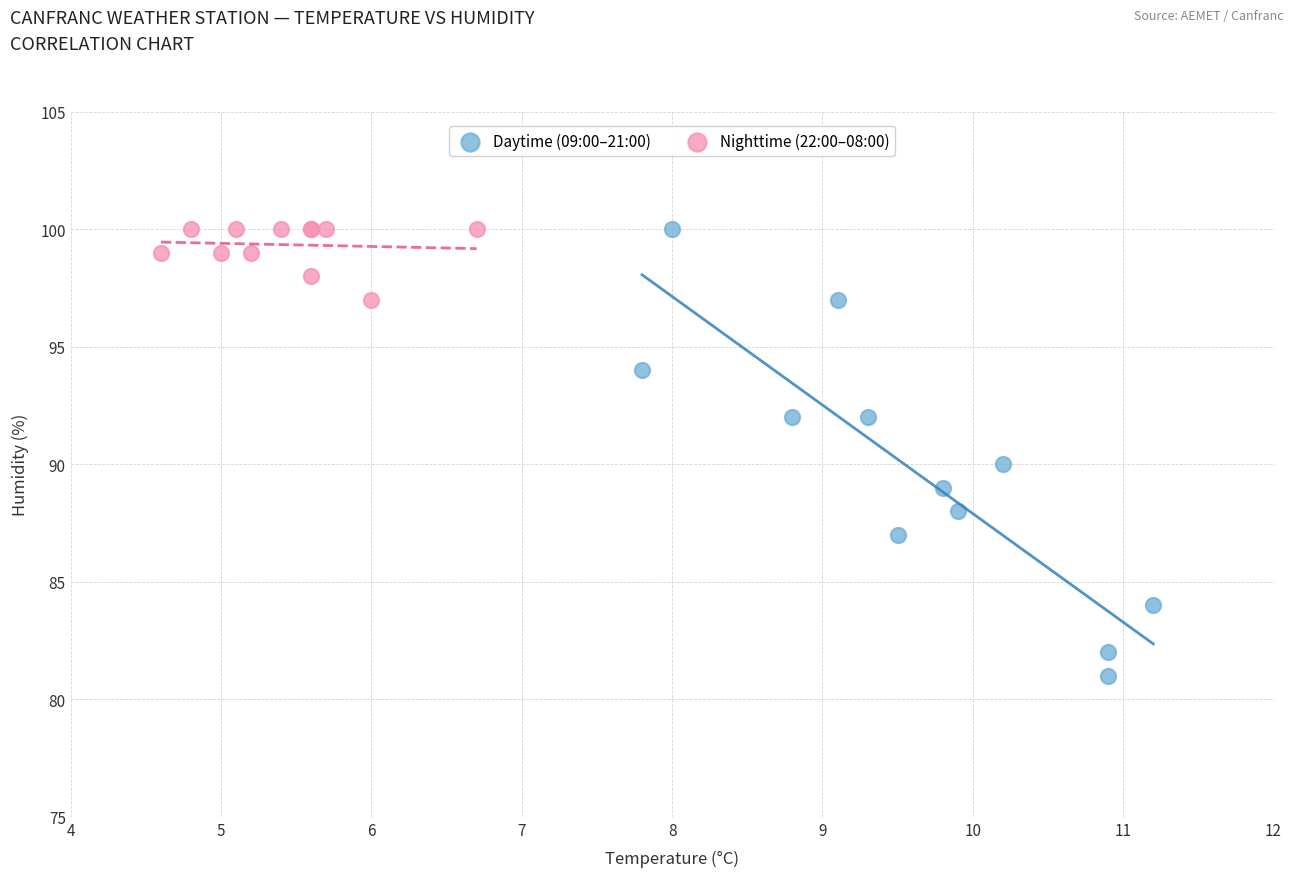

What are all the series names shown in the legend?

Daytime (09:00–21:00), Nighttime (22:00–08:00)